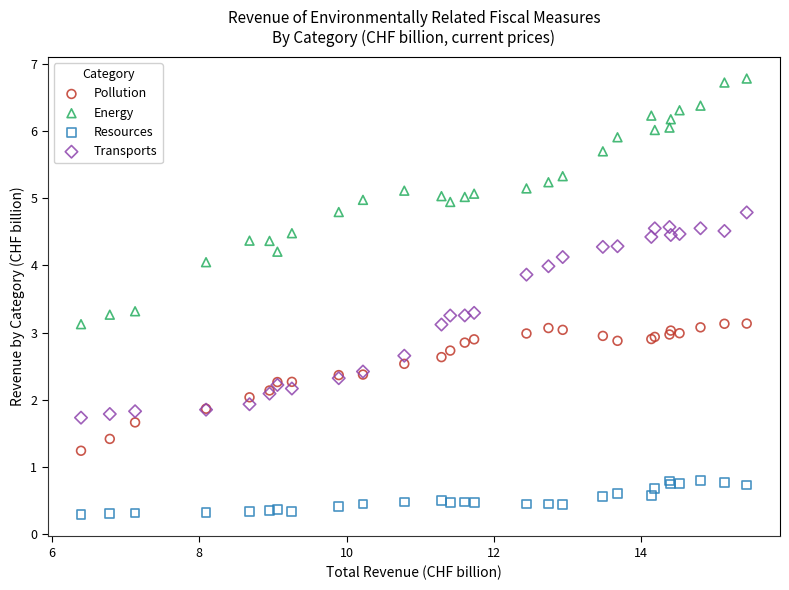

What are all the series names shown in the legend?

Pollution, Energy, Resources, Transports